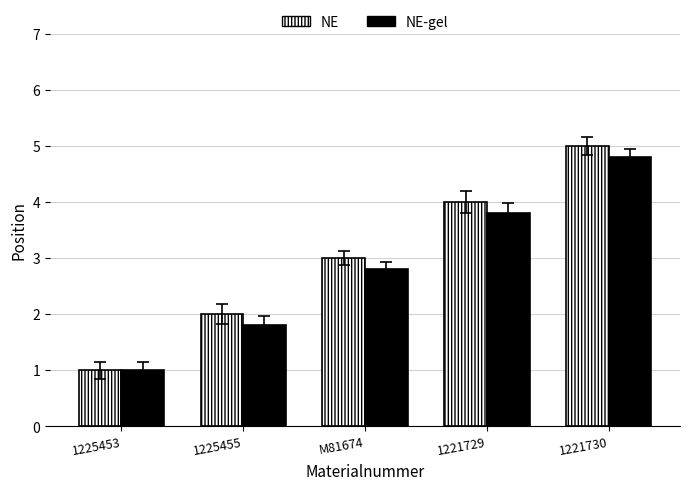

The value of NE-gel at 1221730 is 4.8. True or false?

True